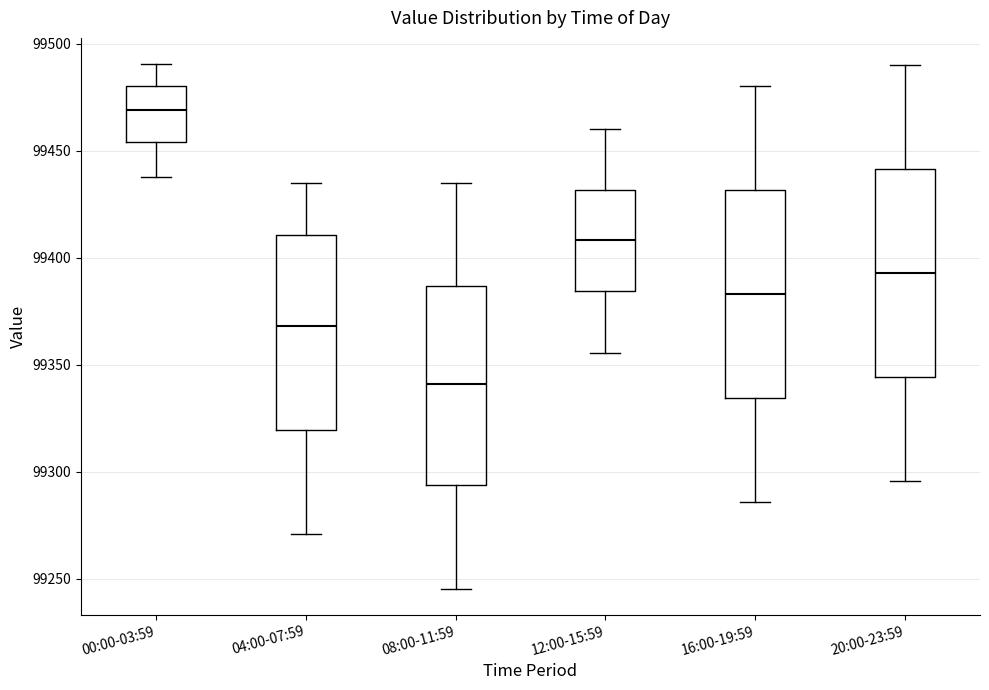

Reading left to right, transcribe this box plot: for each box, give where its median line is, the range the box spans, and where its two whiskers end, as read against the y-axis. The values are not printed on the chart, so give them approximately, as read against the axis.

00:00-03:59: median 99470, box 99455 to 99480, whiskers 99440 to 99490
04:00-07:59: median 99370, box 99320 to 99410, whiskers 99270 to 99435
08:00-11:59: median 99340, box 99295 to 99385, whiskers 99245 to 99435
12:00-15:59: median 99410, box 99385 to 99430, whiskers 99355 to 99460
16:00-19:59: median 99385, box 99335 to 99430, whiskers 99285 to 99480
20:00-23:59: median 99395, box 99345 to 99440, whiskers 99295 to 99490